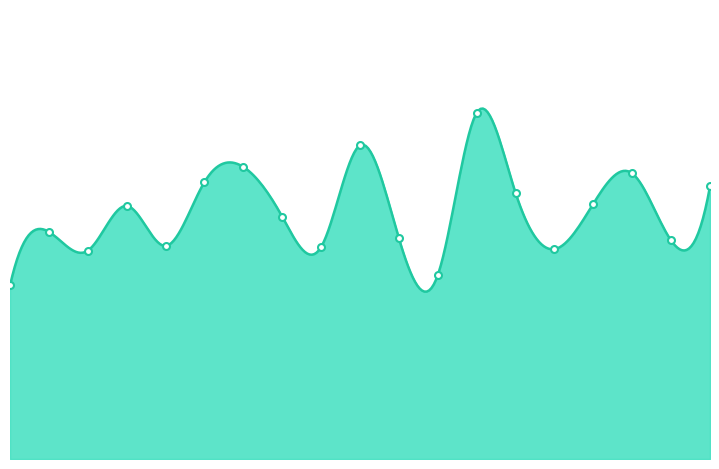

True or false: there are more than 2 points higher than both neighbors.

True